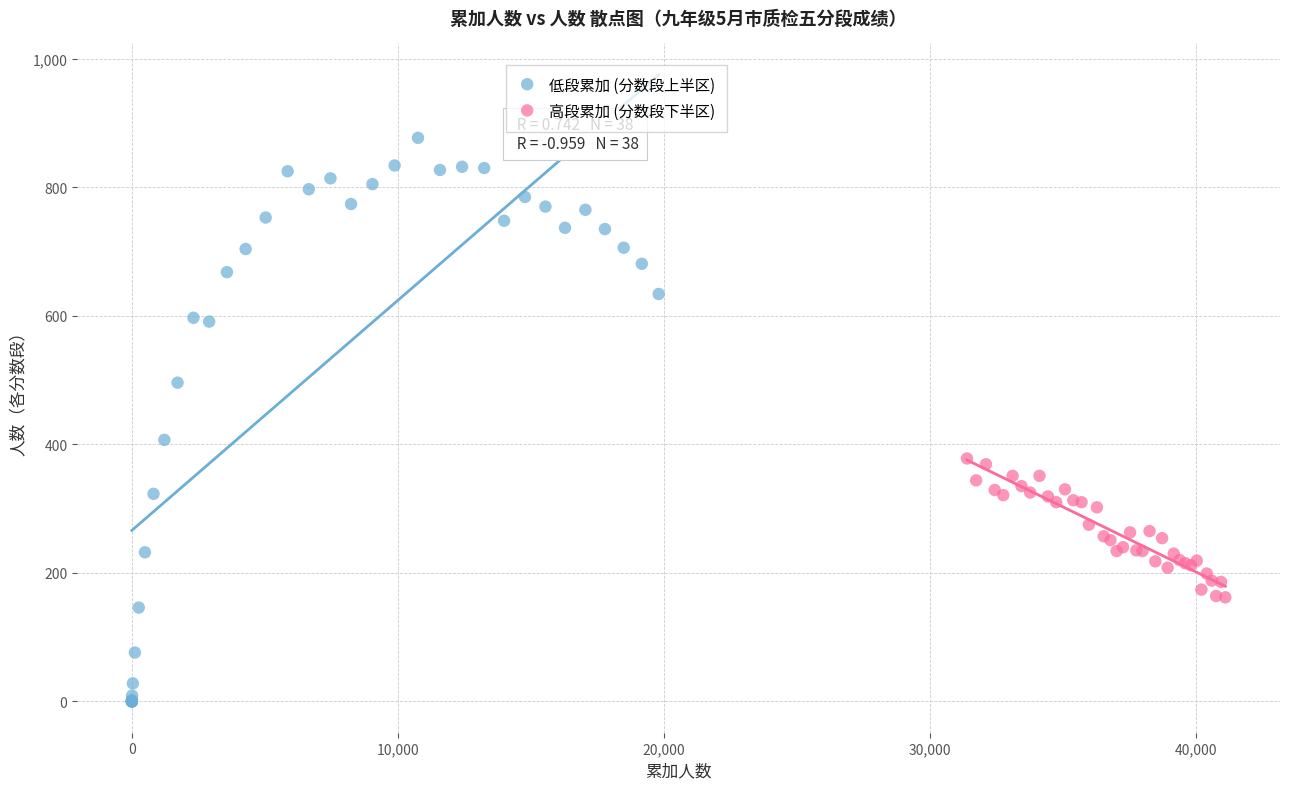

Which series contains the highest Y value?

低段累加 (分数段上半区)